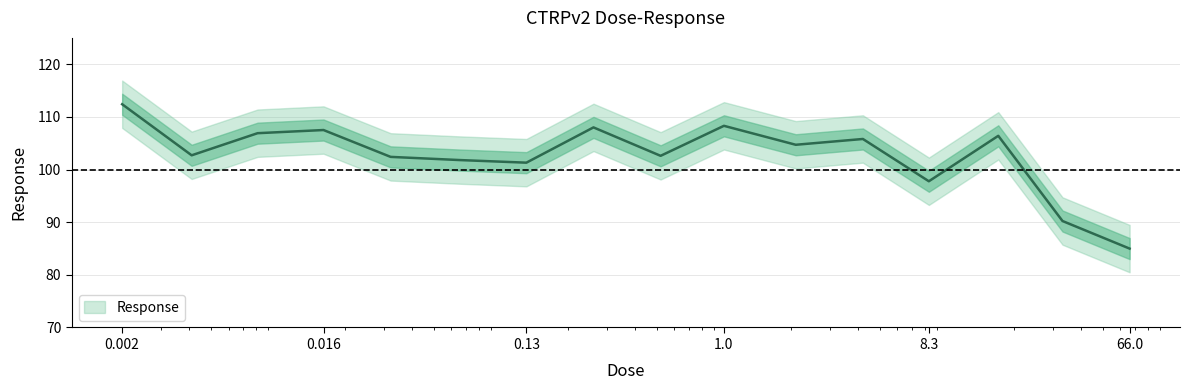

What is the label of the 12th point from the left?

4.2